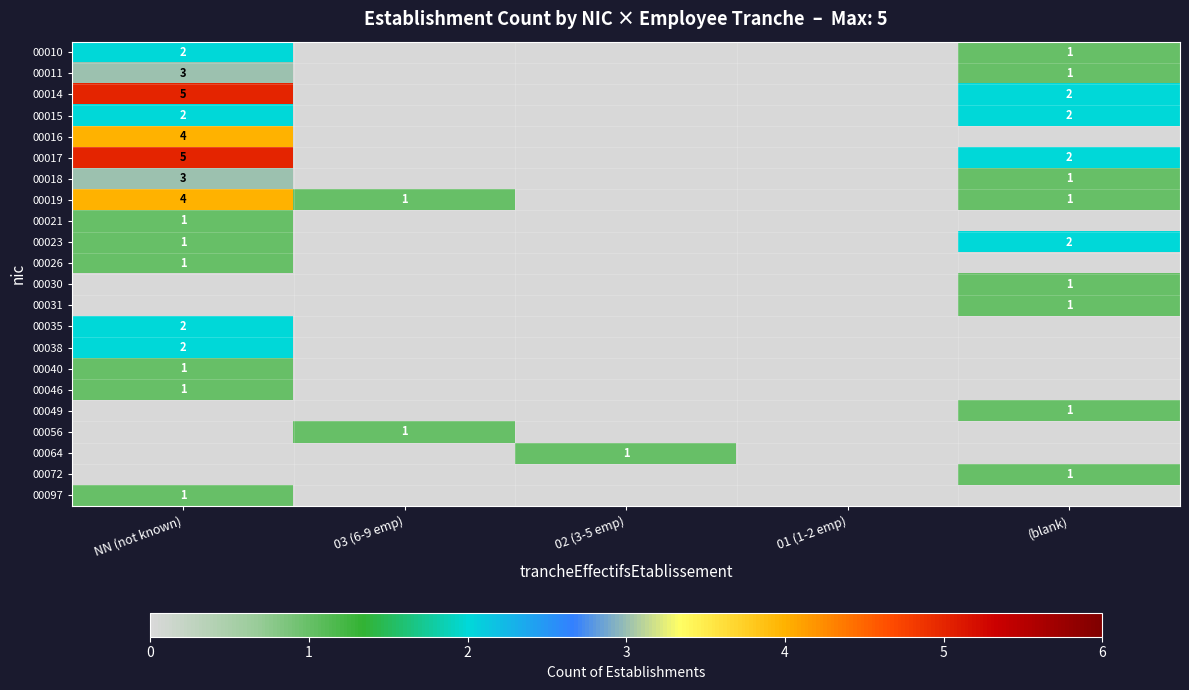

The 00023 series shows 2 at (blank). True or false?

True